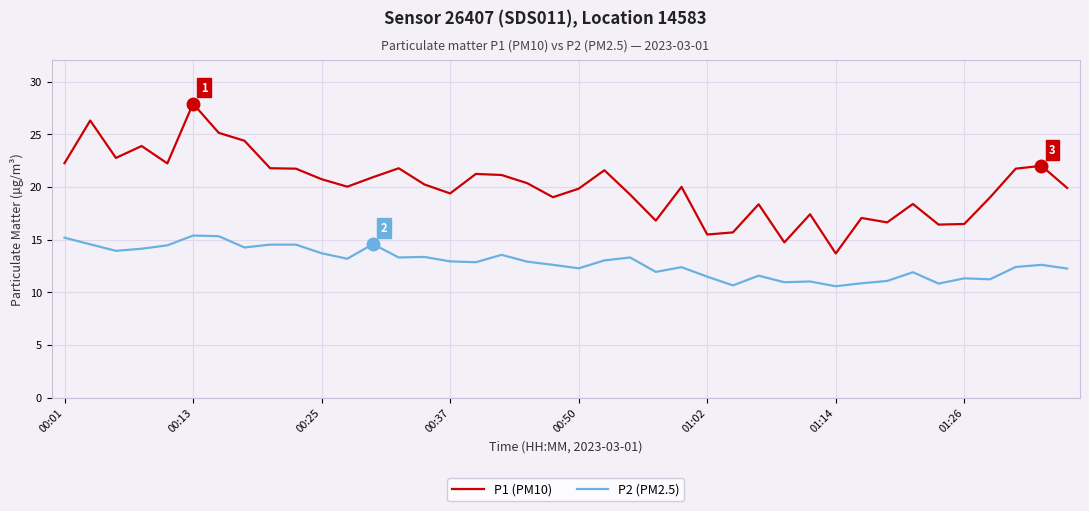

True or false: P2 (PM2.5) has more than 0 points higher than both neighbors.

True